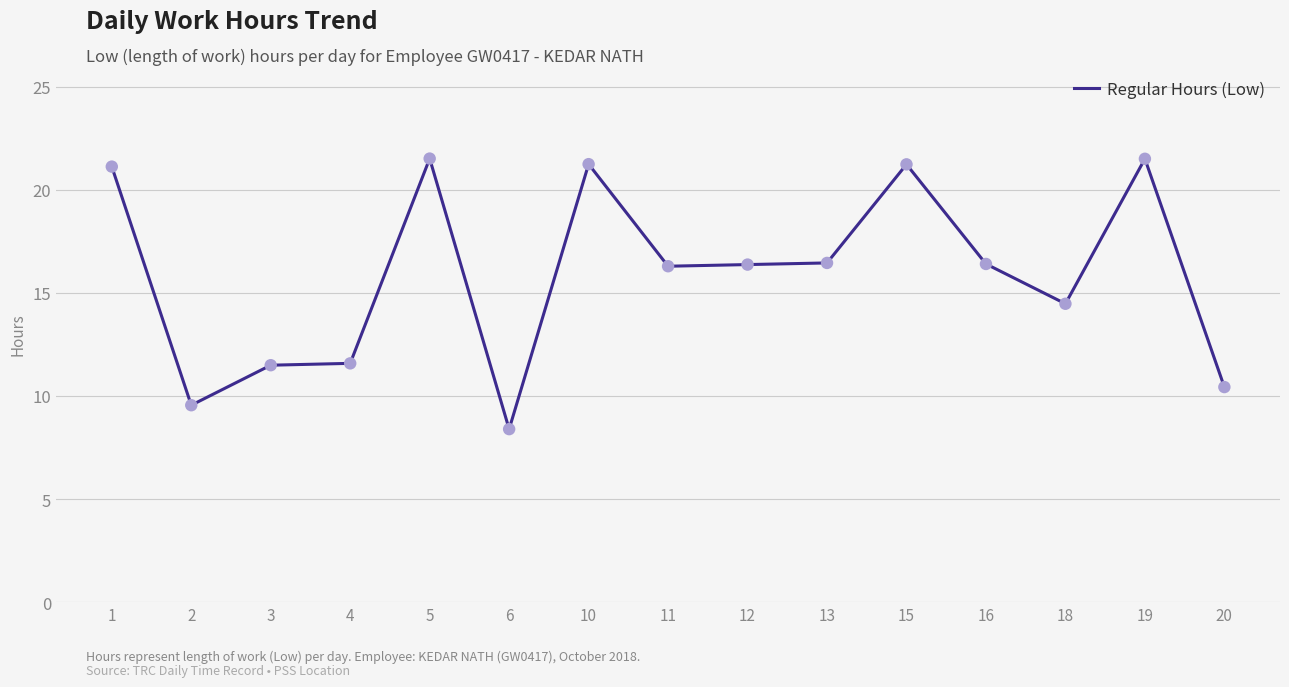

Which has a higher value, 5 or 2?

5